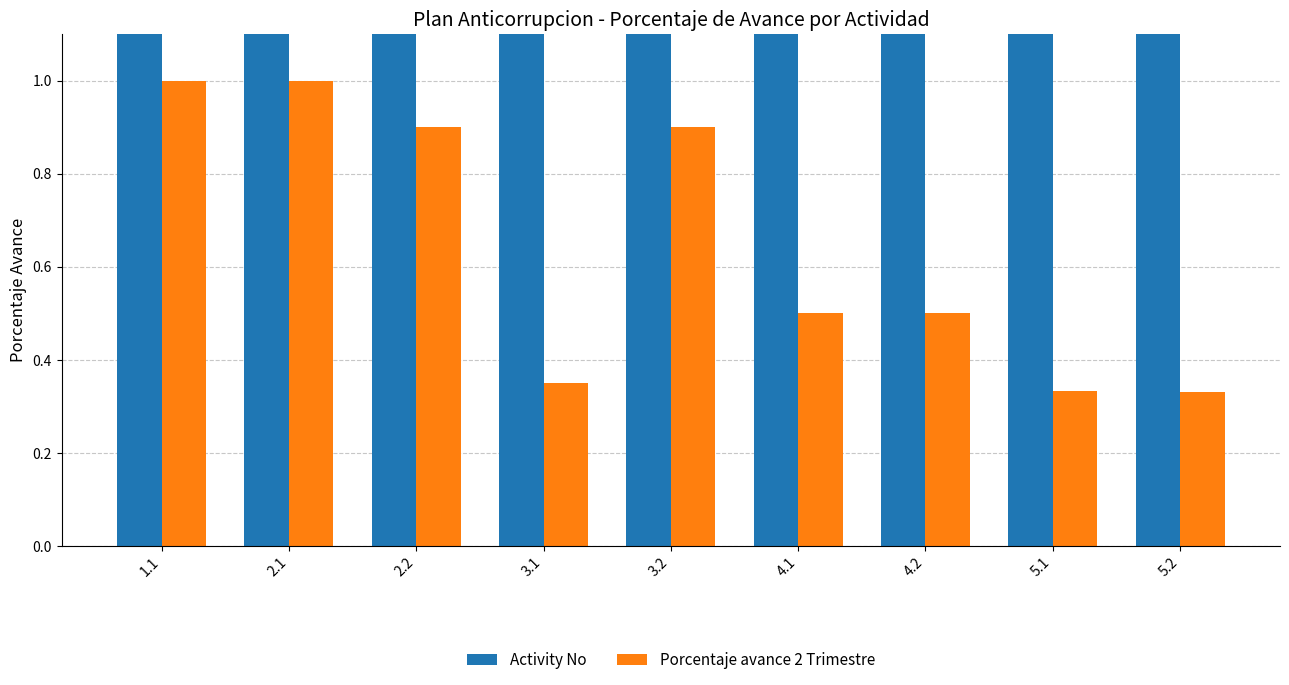

At which category is the sum across all series the highest?

5.2